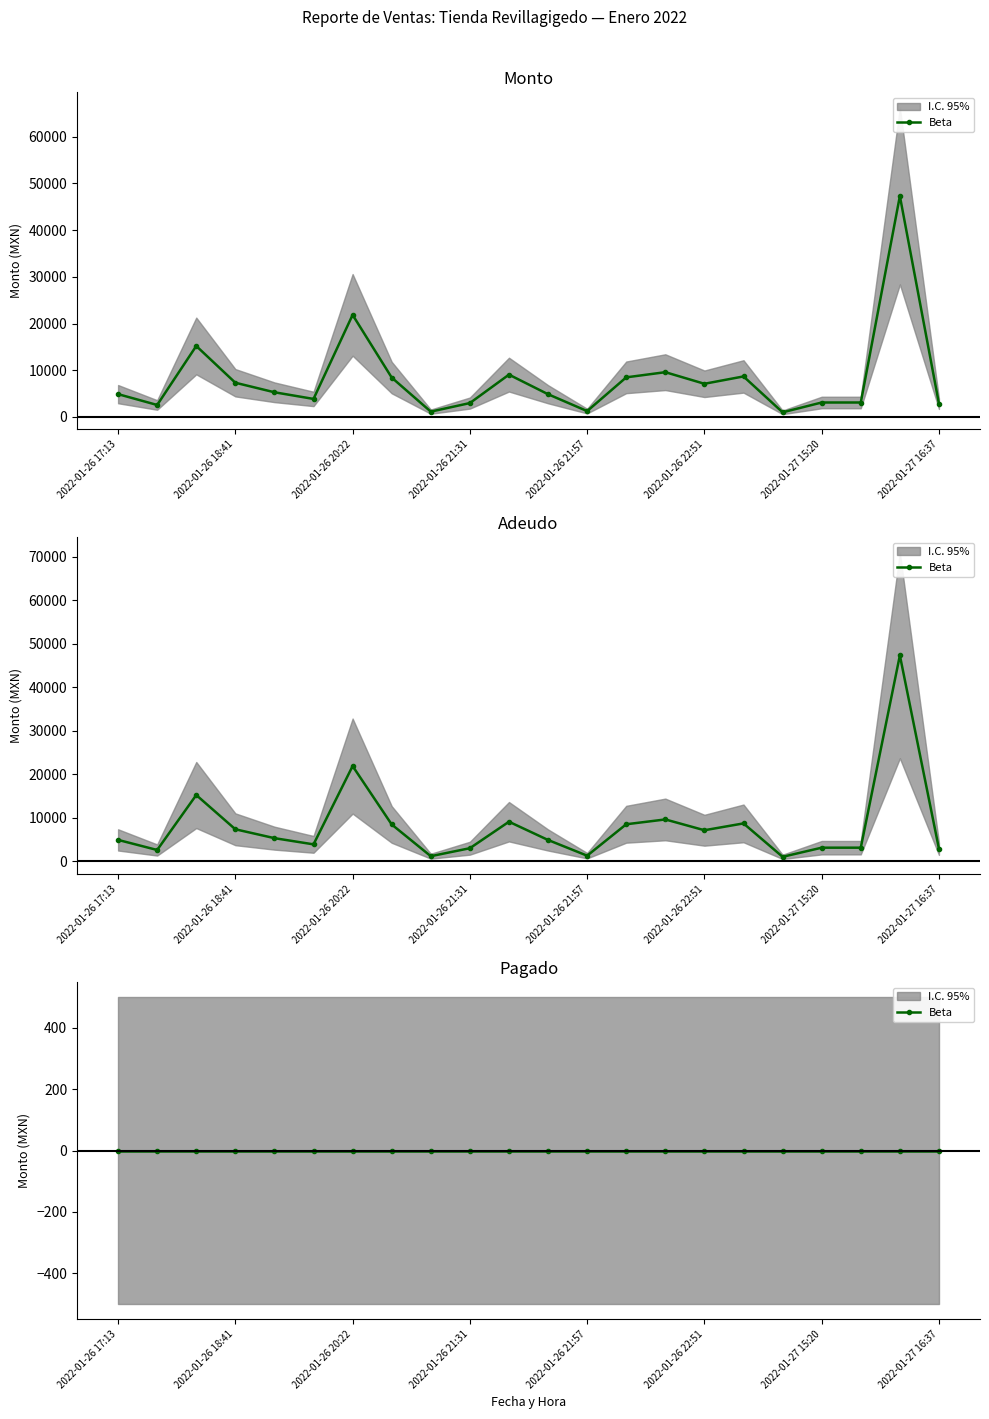

The Adeudo series shows 3090.0 at 2022-01-27 15:30. True or false?

True